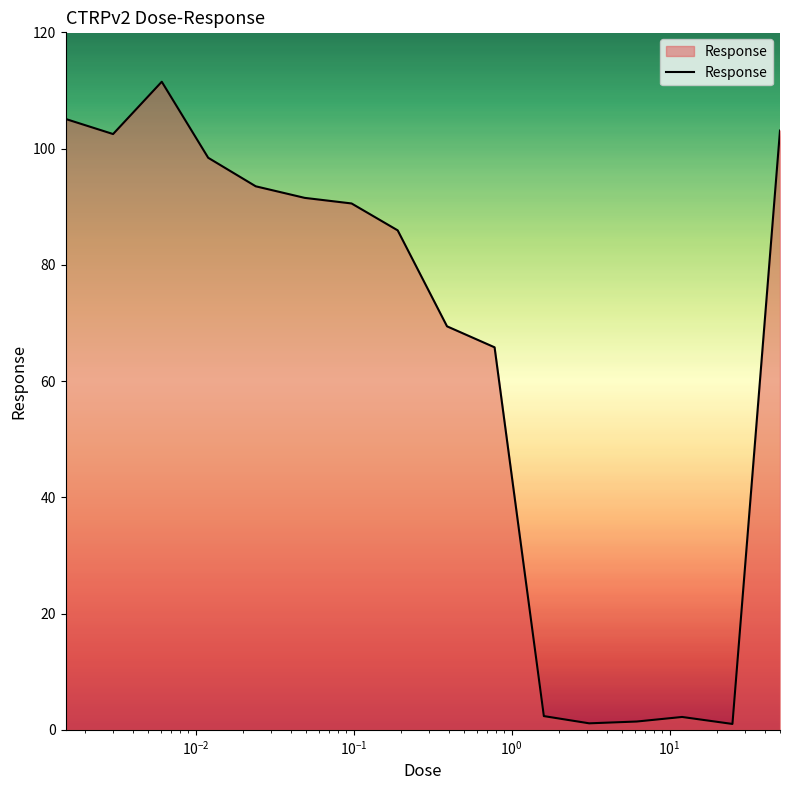

What is the maximum value shown in the chart?

111.5